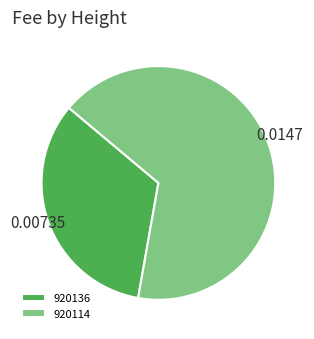

How many segments does this pie chart have?

2